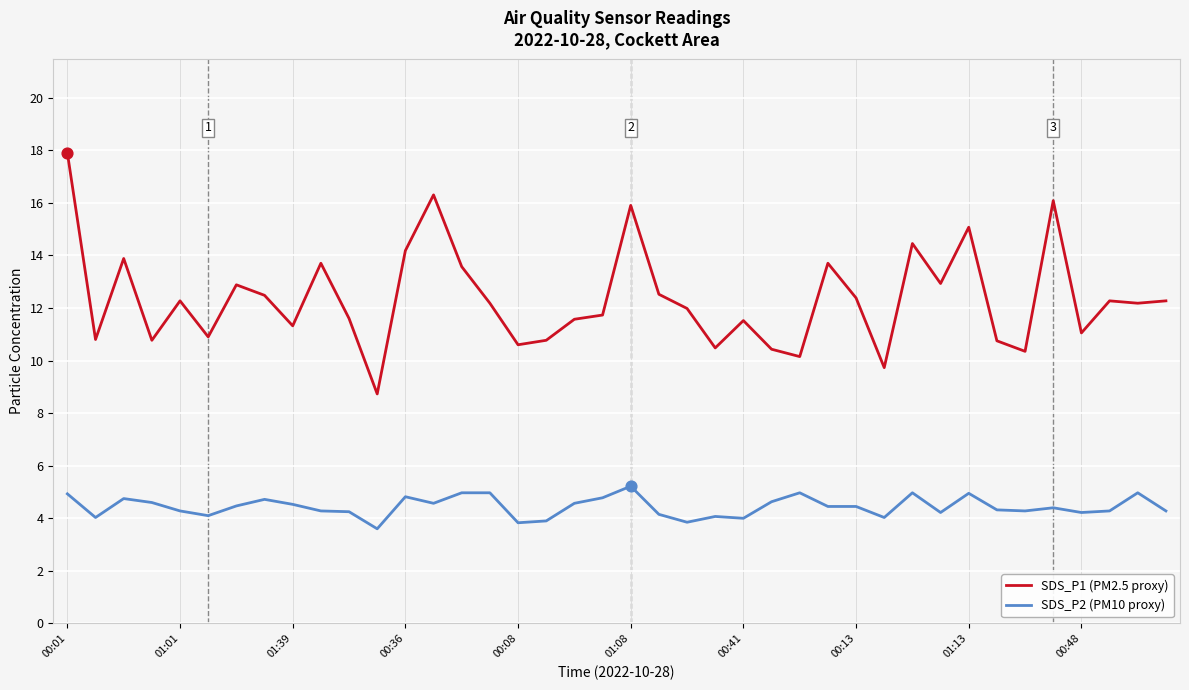

Which series has the largest range (max minus min)?

SDS_P1 (PM2.5 proxy)